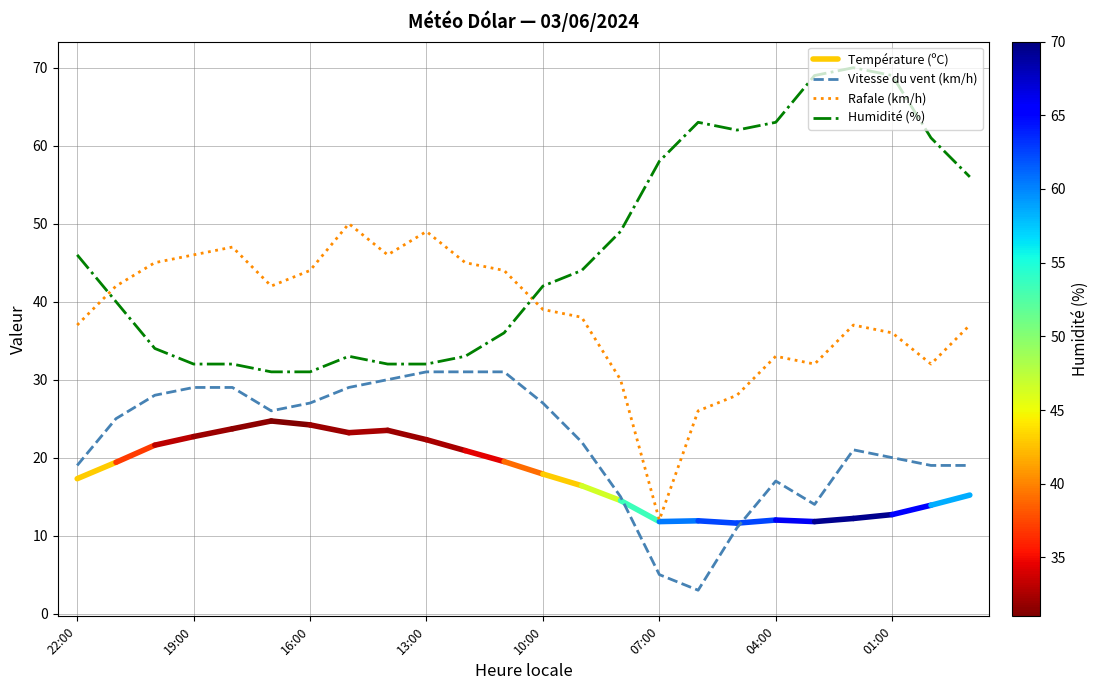

Read the Rafale (km/h) value at 10:00.

39